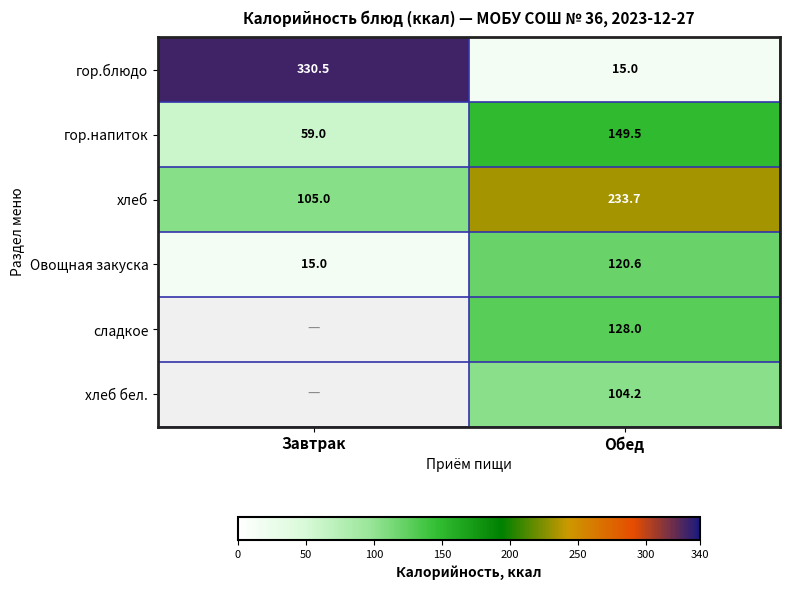

At Обед, list the series in order from largest to smallest.

хлеб, гор.напиток, сладкое, Овощная закуска, хлеб бел., гор.блюдо